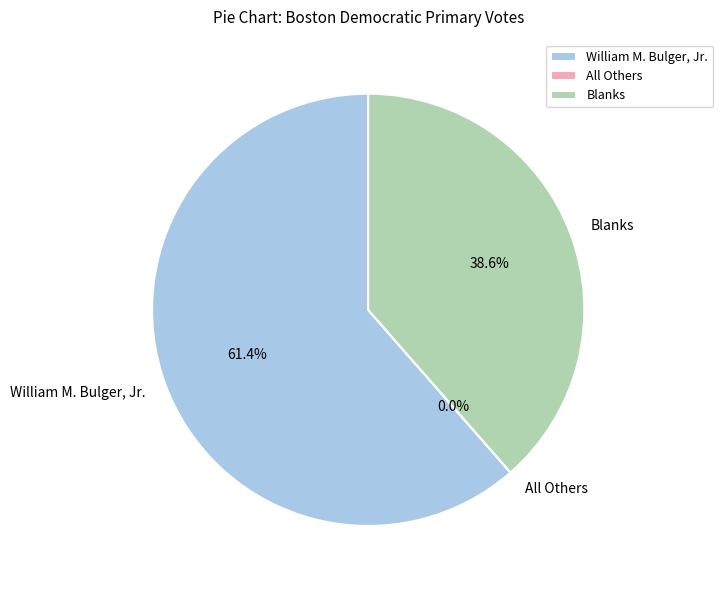

Is there a majority slice in this chart?

Yes